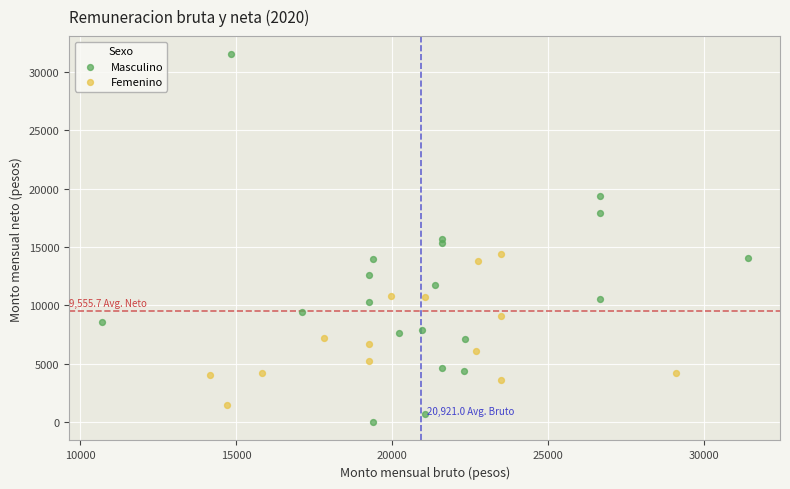

Which series contains the lowest Y value?

Masculino